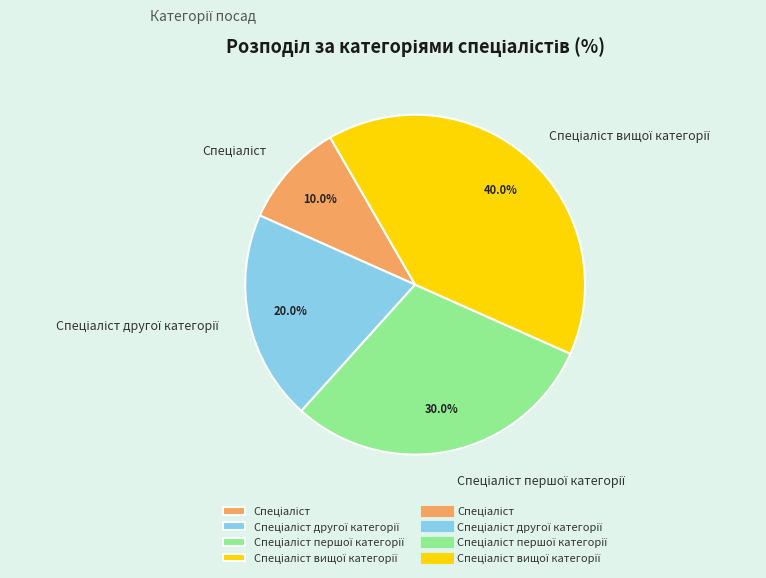

How many slices are in this pie chart?

4